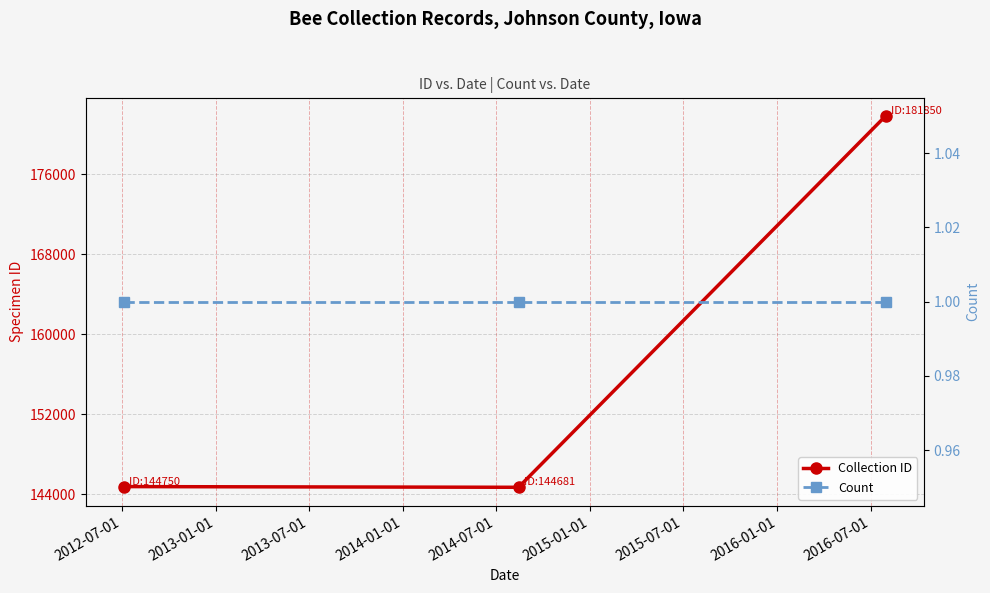

What is the minimum value for Count?

1